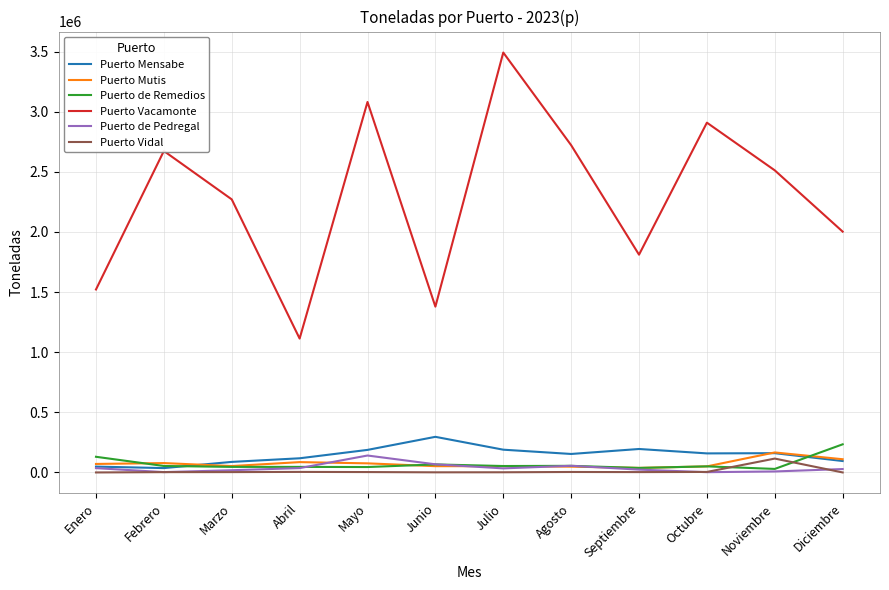

Is the value of Puerto de Pedregal at Febrero greater than the value of Puerto Mutis at Abril?

No